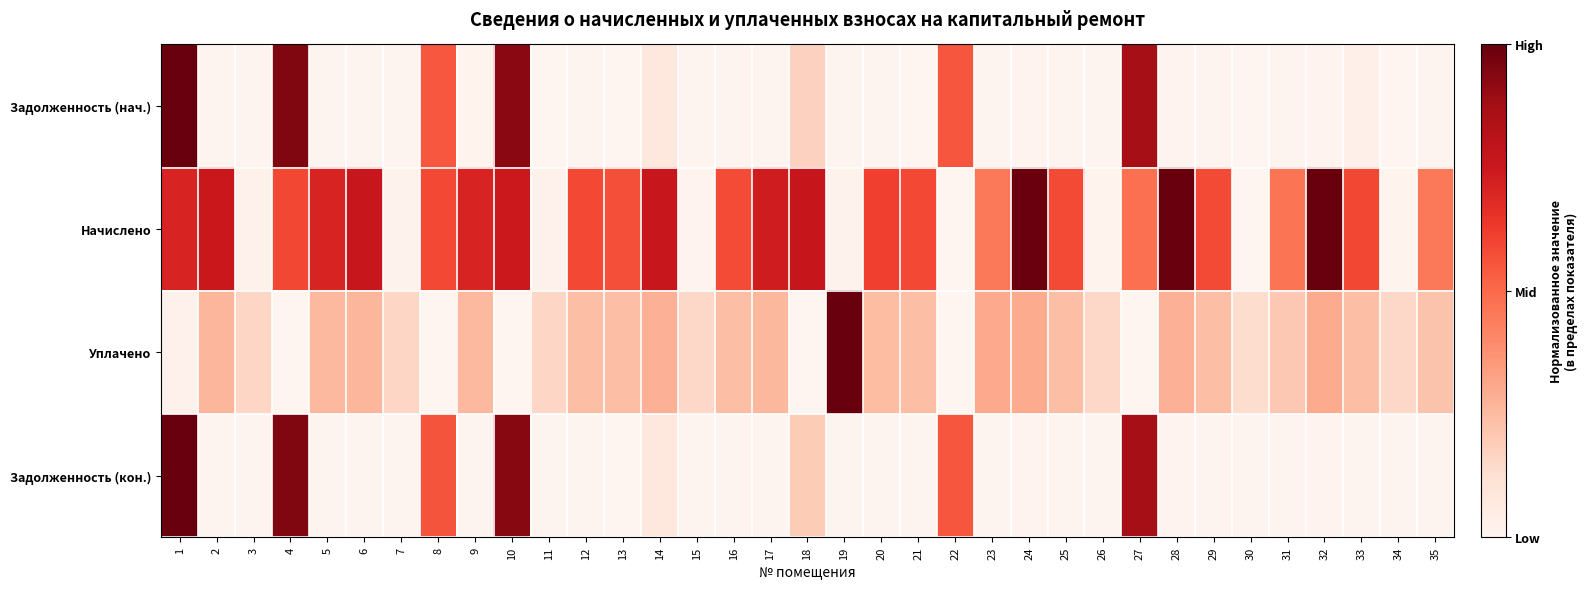

Which series has the largest total across all categories?

Начислено